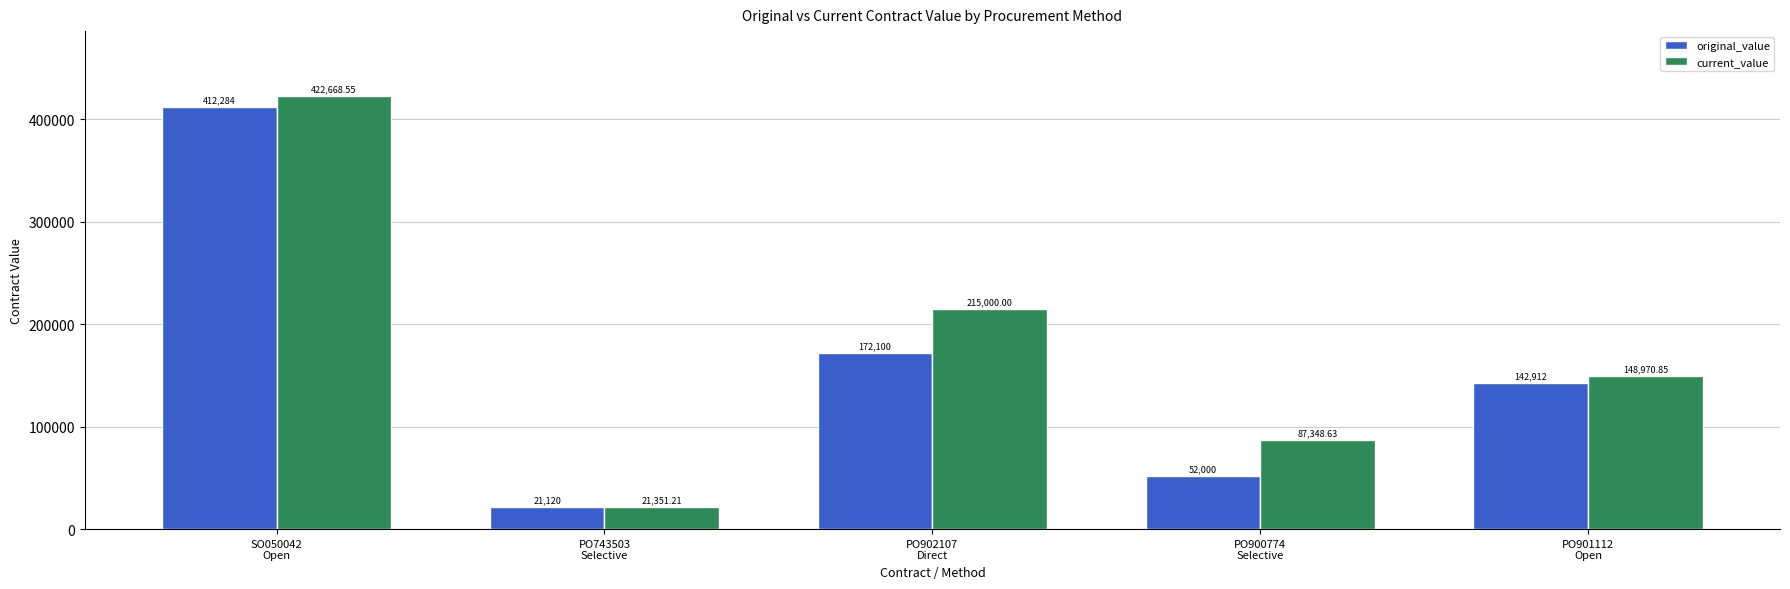

How many bars are there in total?

10